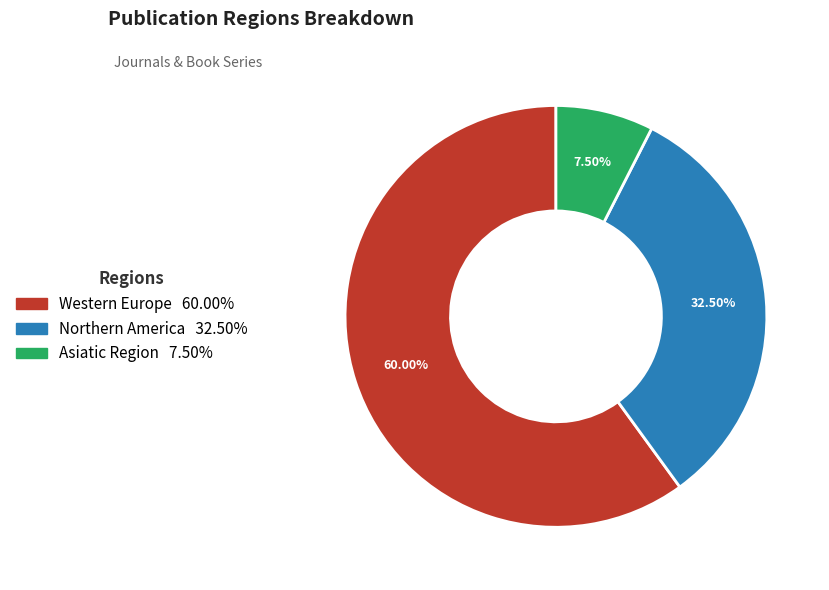

Is there a majority slice in this chart?

Yes